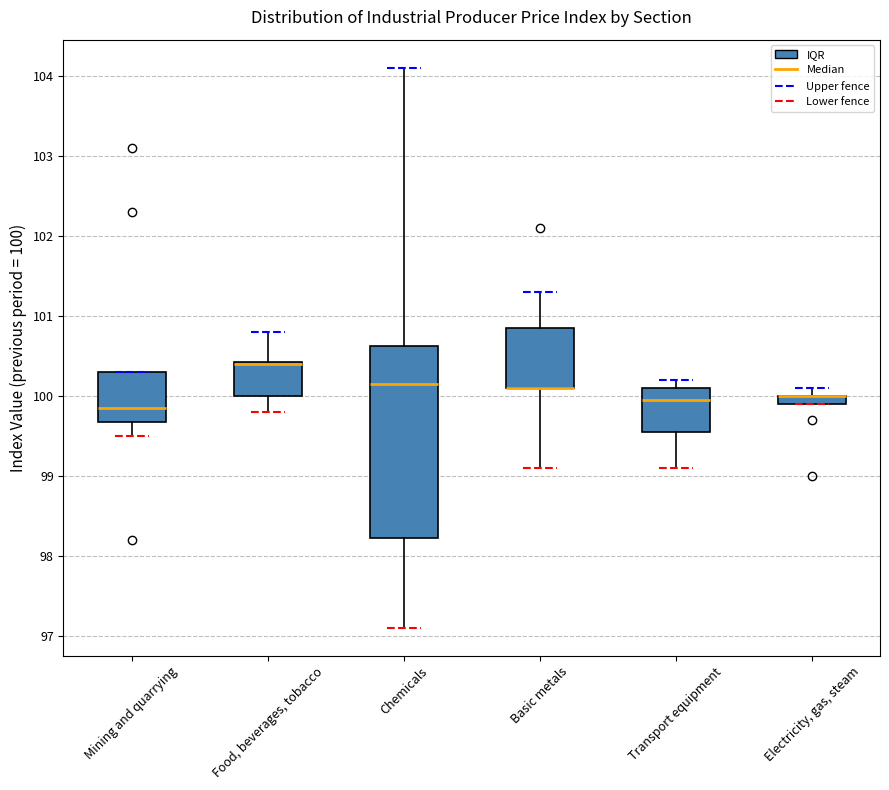

Comparing the boxes themselves (not the whiskers), which one is the tallest?

Chemicals